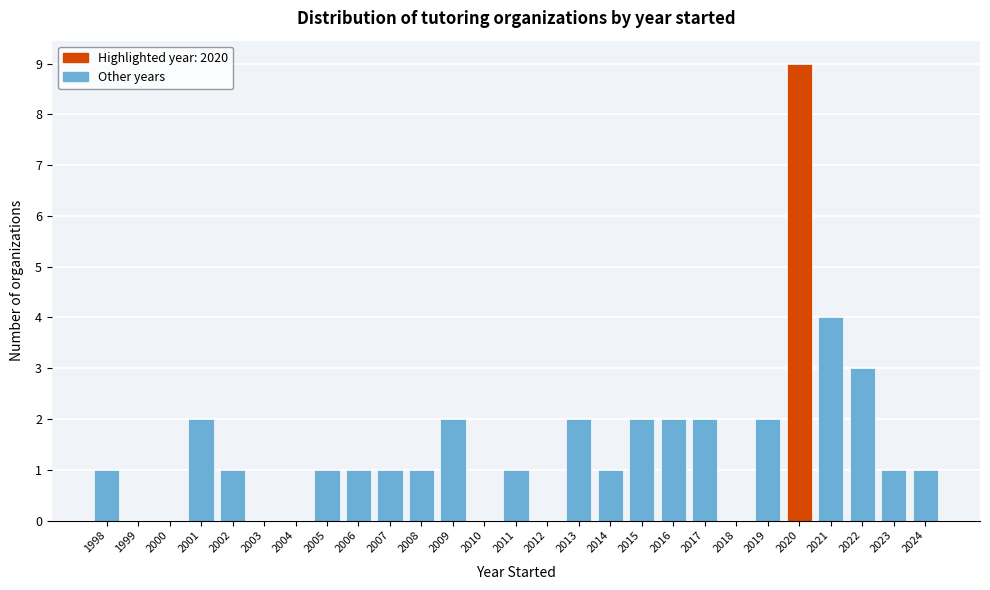

Reading left to right, transcribe all the data shown in this chart.

1998=1	1999=0	2000=0	2001=2	2002=1	2003=0	2004=0	2005=1	2006=1	2007=1	2008=1	2009=2	2010=0	2011=1	2012=0	2013=2	2014=1	2015=2	2016=2	2017=2	2018=0	2019=2	2020=9	2021=4	2022=3	2023=1	2024=1